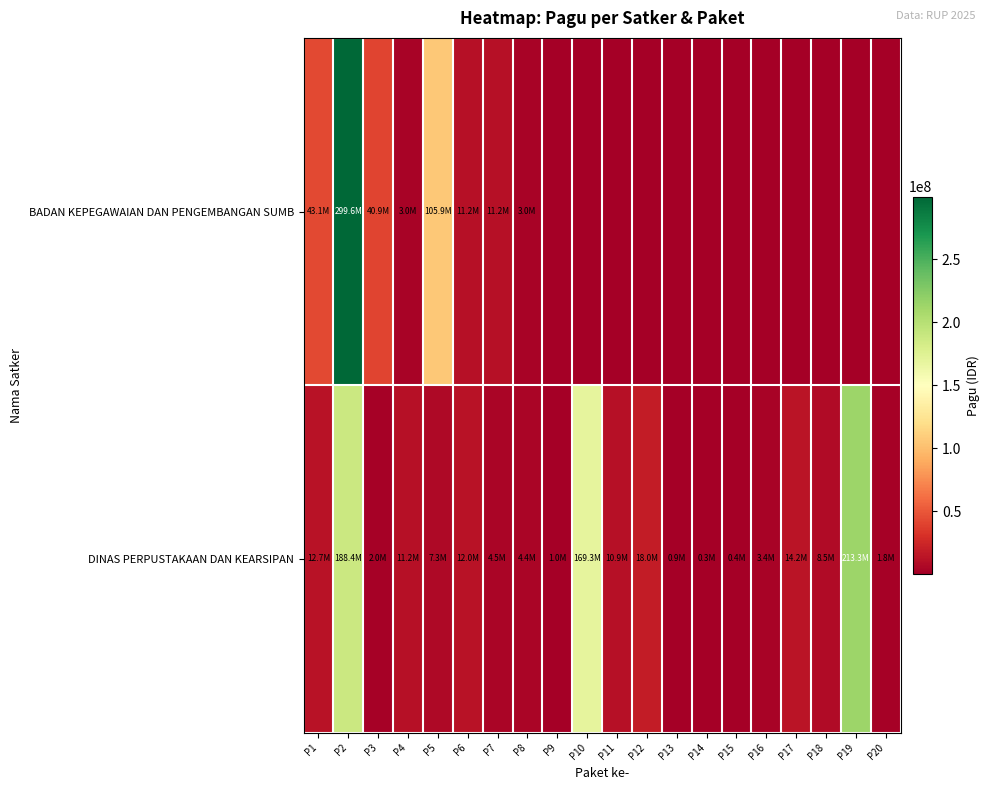

Rank the series by their average value, from lowest to highest.

BADAN KEPEGAWAIAN DAN PENGEMBANGAN SUMB, DINAS PERPUSTAKAAN DAN KEARSIPAN